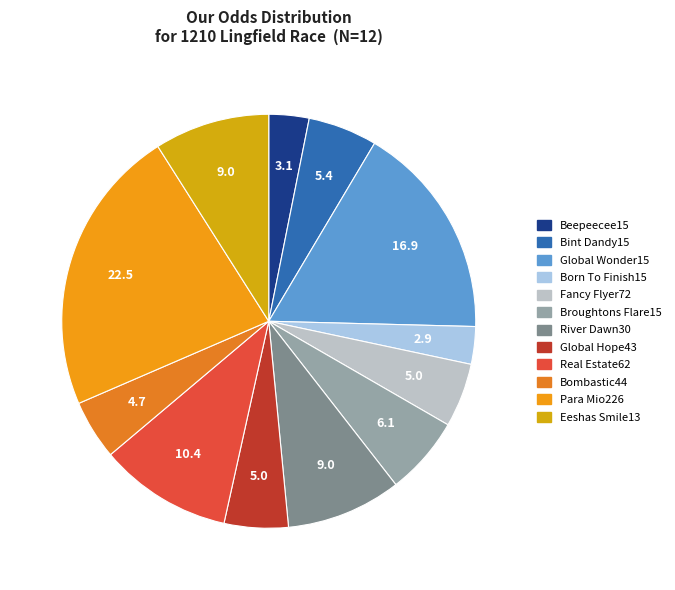

How many slices are in this pie chart?

12